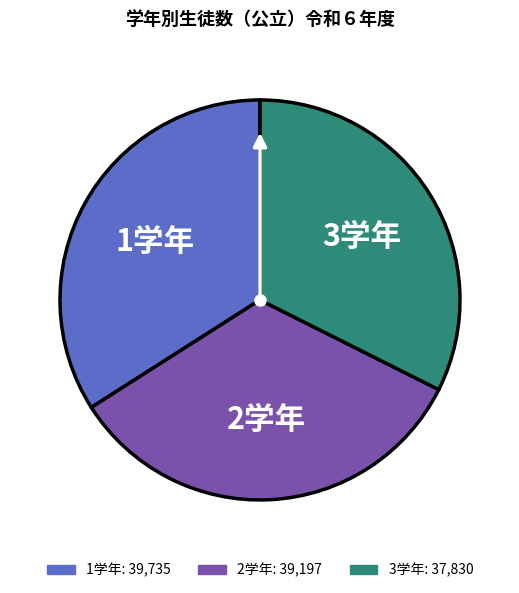

Is there a majority slice in this chart?

No